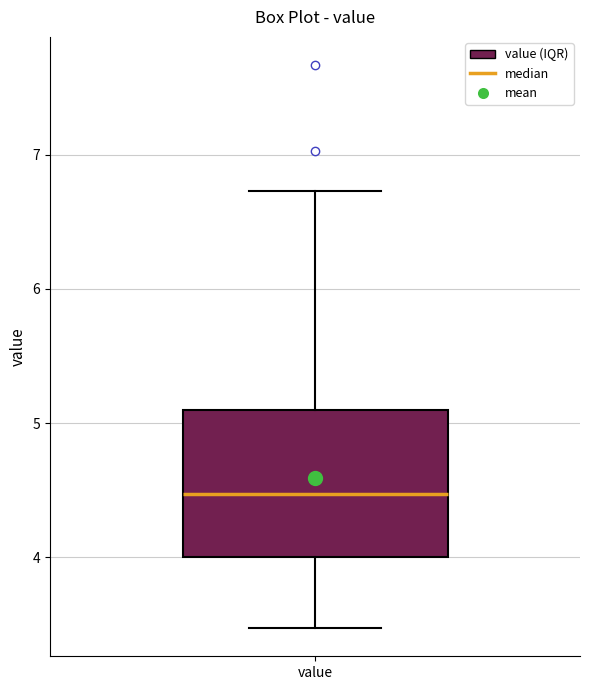

Read this box plot against the y-axis: the position of the median line, the range covered by the box, and the ends of both whiskers. The values are not printed on the chart, so give them approximately, as read against the axis.

median 4.5, box 4.0 to 5.1, whiskers 3.5 to 6.7